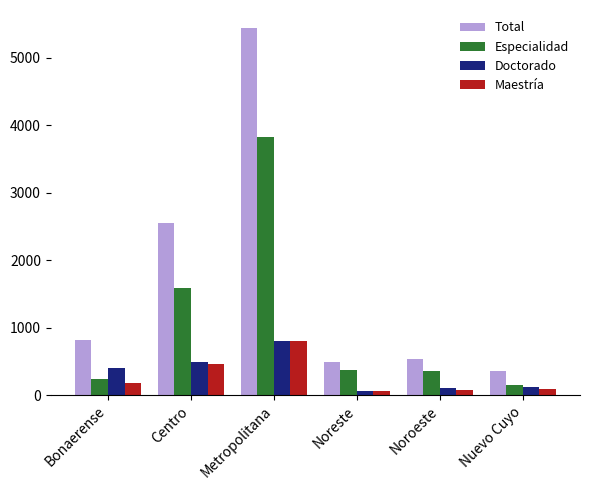

Is it true that Maestría equals 801 at Metropolitana?

True